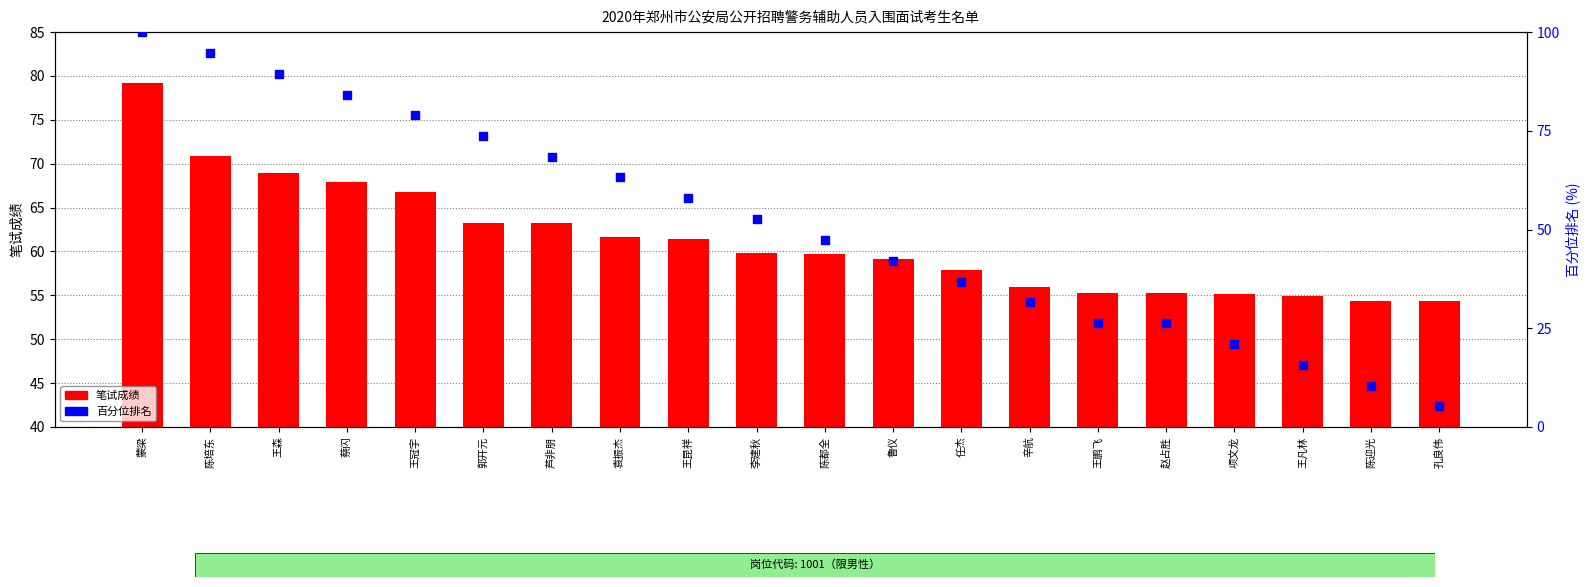

Which series contains the lowest Y value?

百分位排名